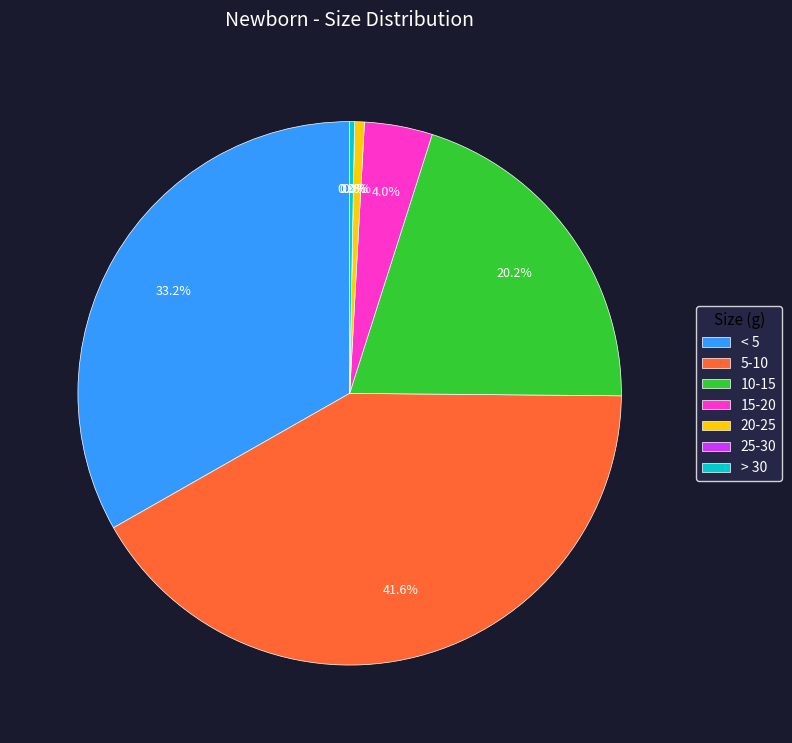

Rank the categories by value from lowest to highest.

25-30, > 30, 20-25, 15-20, 10-15, < 5, 5-10